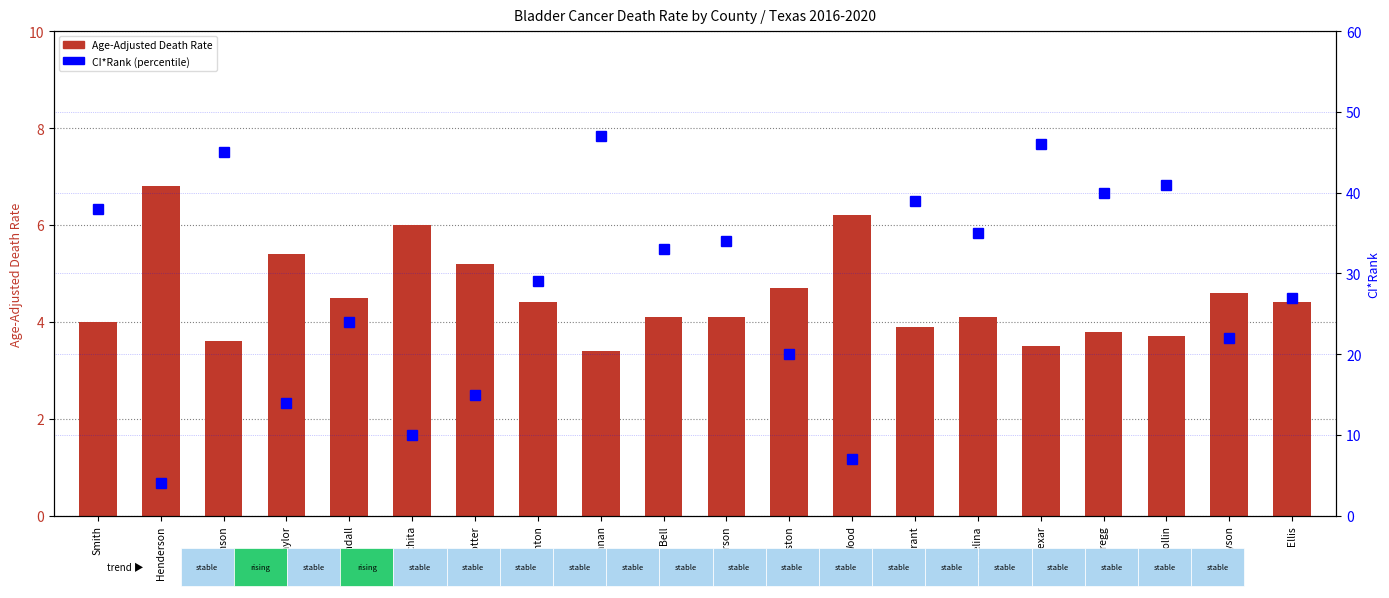

Which category has the lowest value across all series?

McLennan